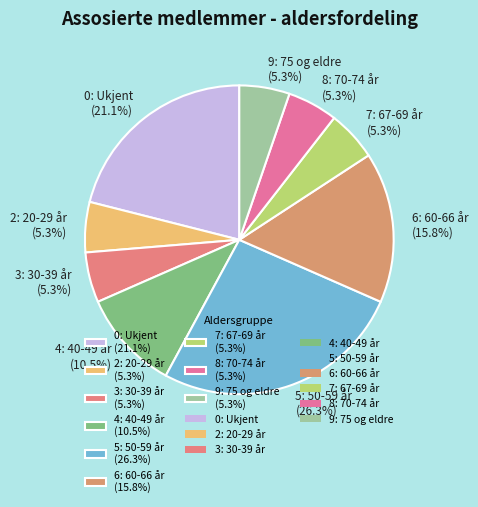

Which has a higher value, 0: Ukjent (21.1%) or 8: 70-74 år (5.3%)?

0: Ukjent (21.1%)